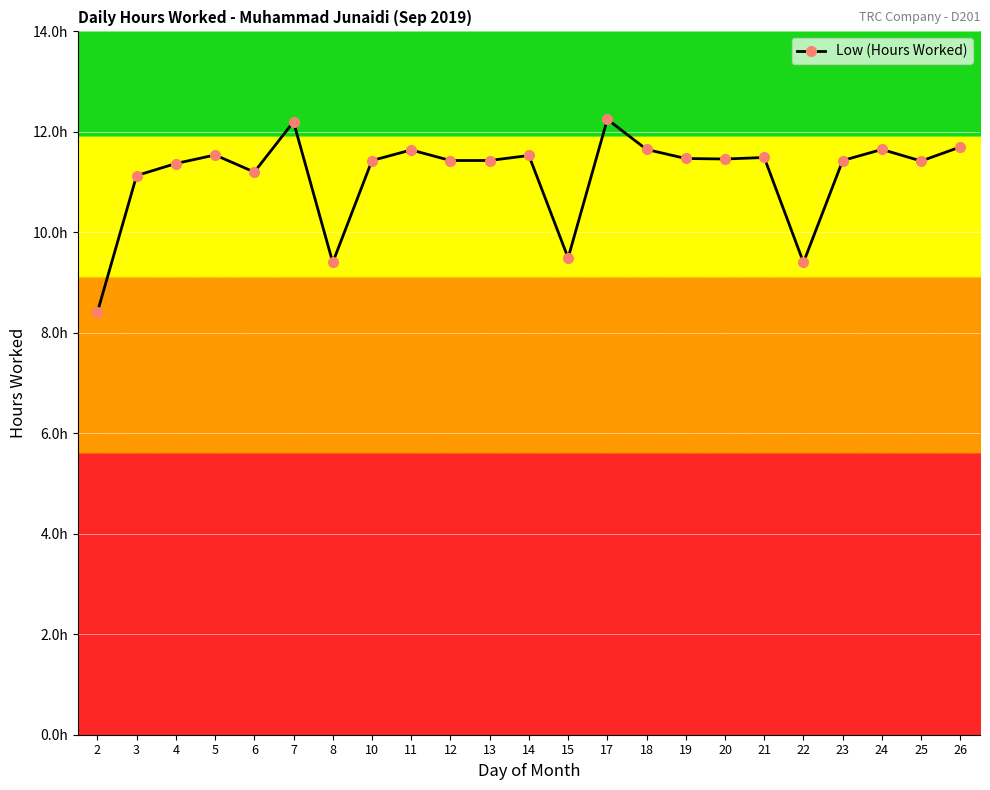

What is the difference between the values at 19 and 26?

0.2